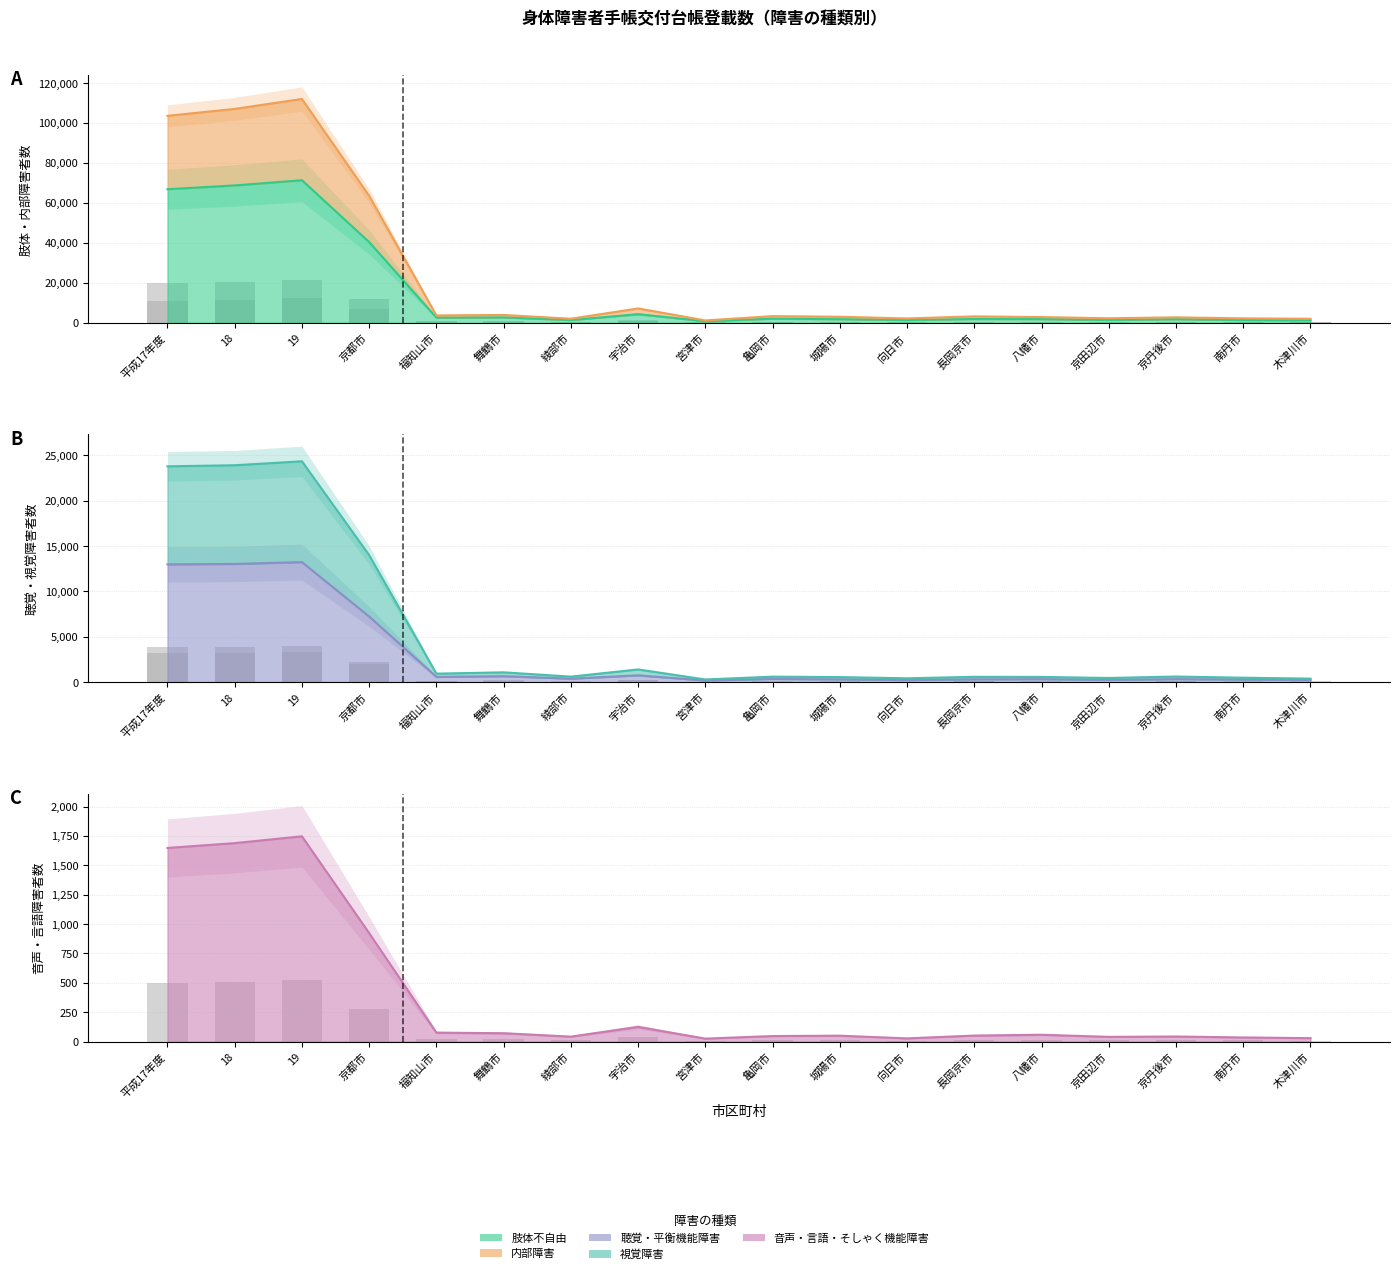

Read the 音声・言語・そしゃく機能障害 value at 18.

1689.0